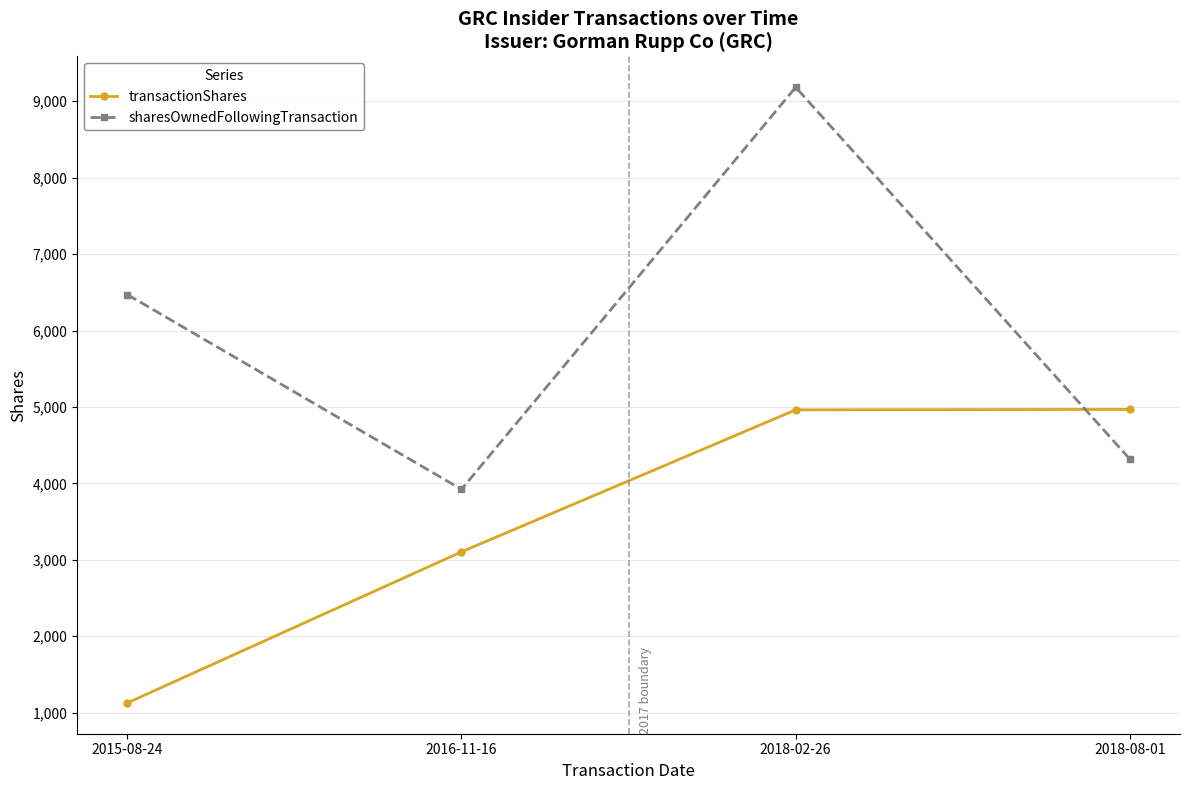

How many lines are shown in the chart?

2